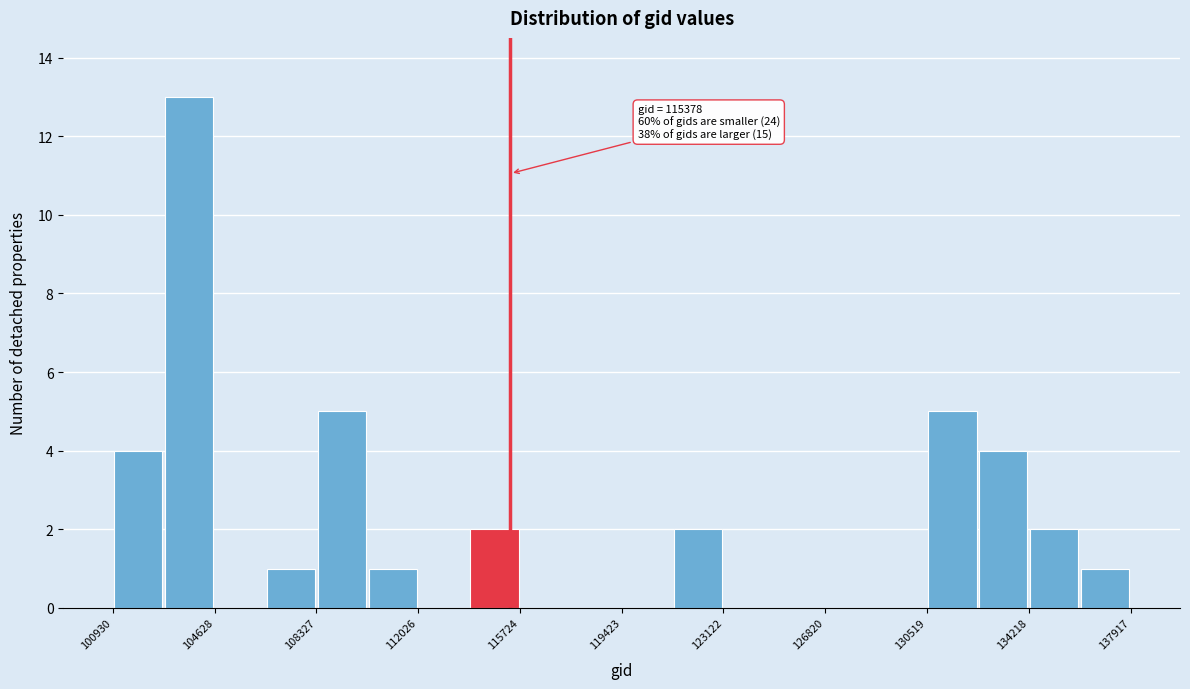

Around what value on the x-axis is the tallest bar? Give the approximate position of its centre, as read against the axis.

103500